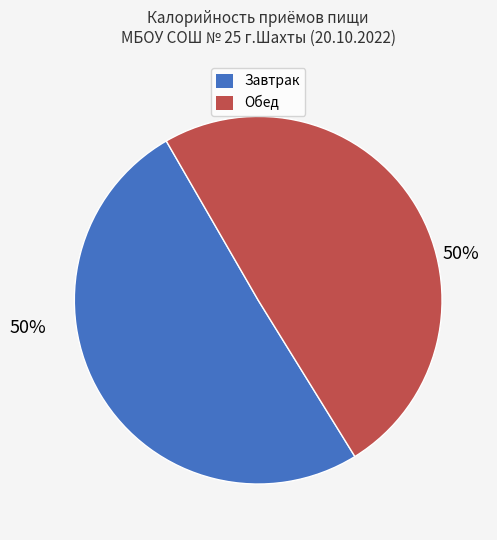

The Обед slice represents 42% of the pie. True or false?

False